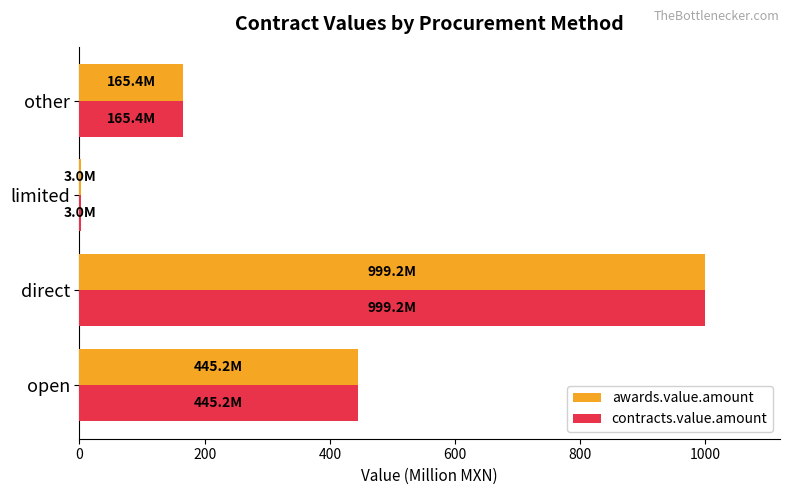

At which category is the sum across all series the highest?

direct